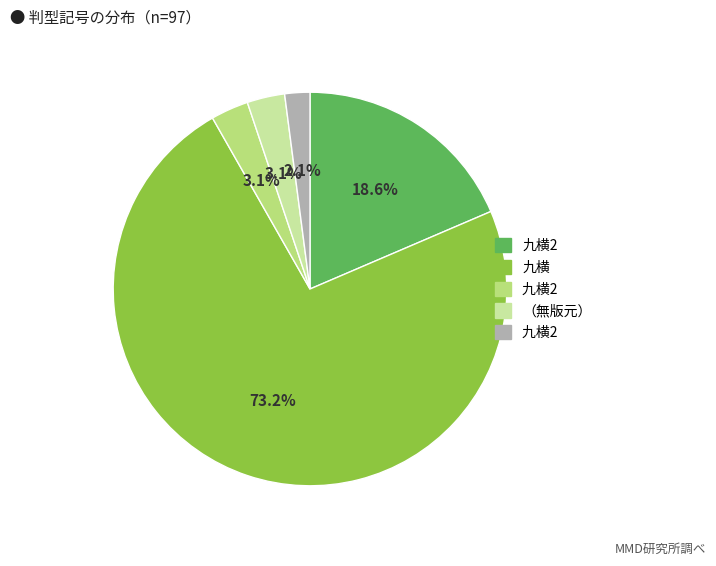

Is there any slice that represents more than half of the pie?

Yes